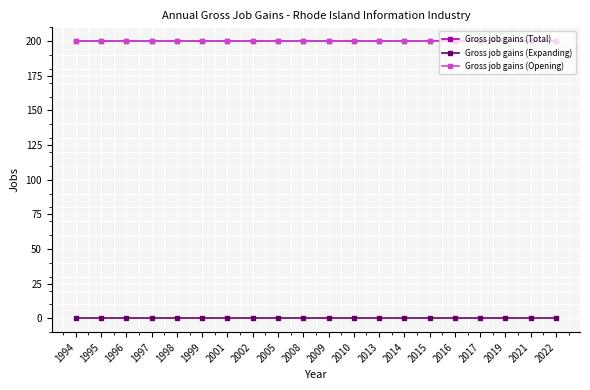

The value of Gross job gains (Total) at 2008 is 100. True or false?

False